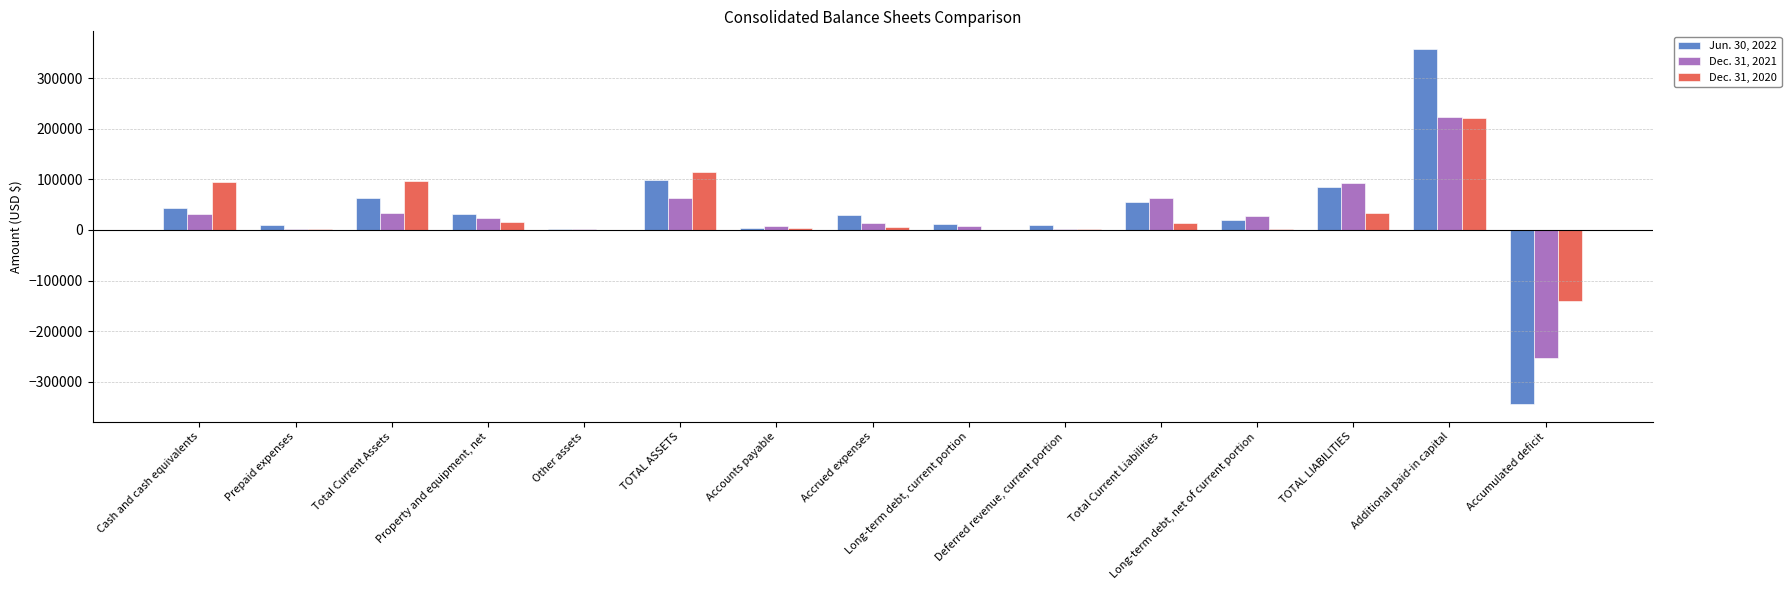

How many groups of bars are there?

15